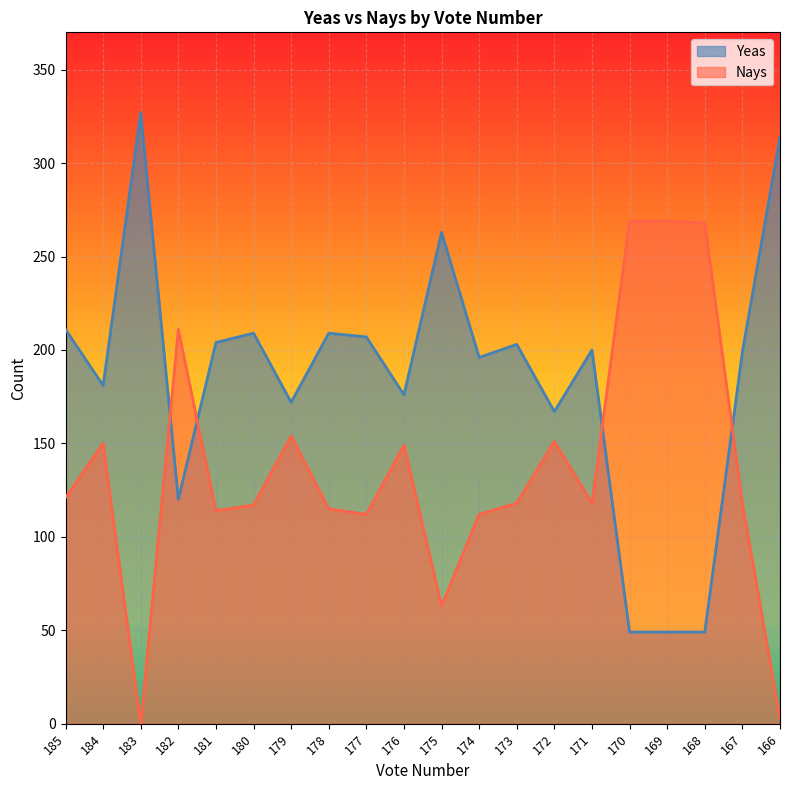

How many positive values does the Nays series have?

19